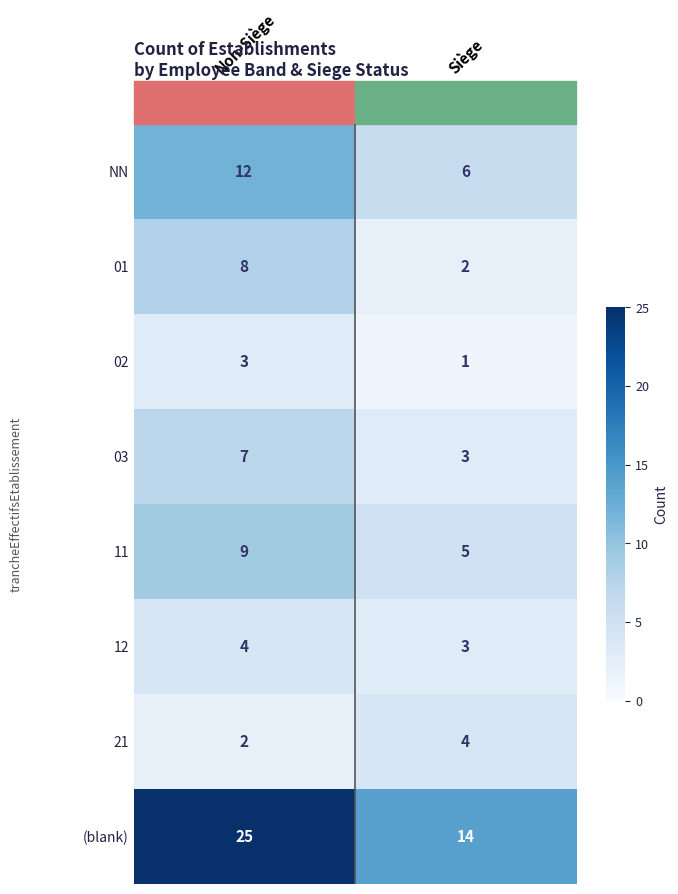

Which series has the largest total across all categories?

(blank)